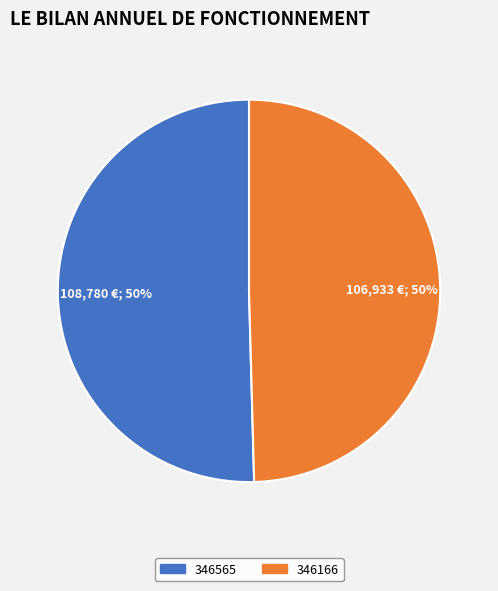

Is the sum of 346166 and 346565 greater than half?

Yes